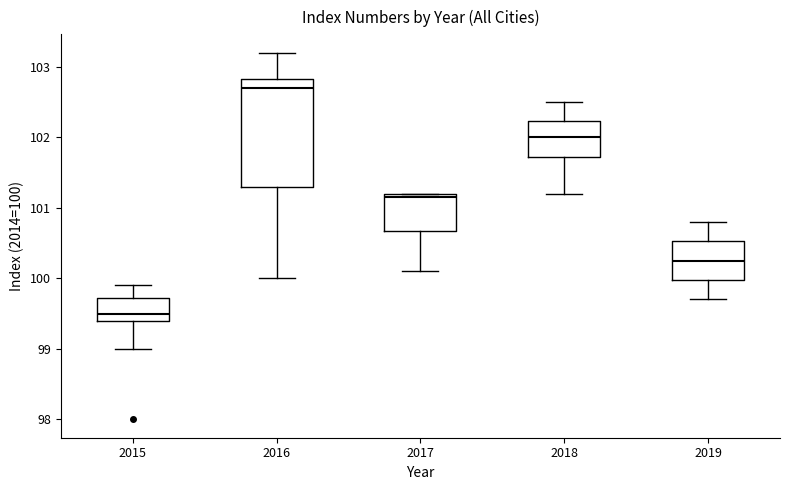

Where does the lower whisker of the box at x = 2018 end on the y-axis? The values are not printed on the chart, so give them approximately, as read against the axis.

101.2